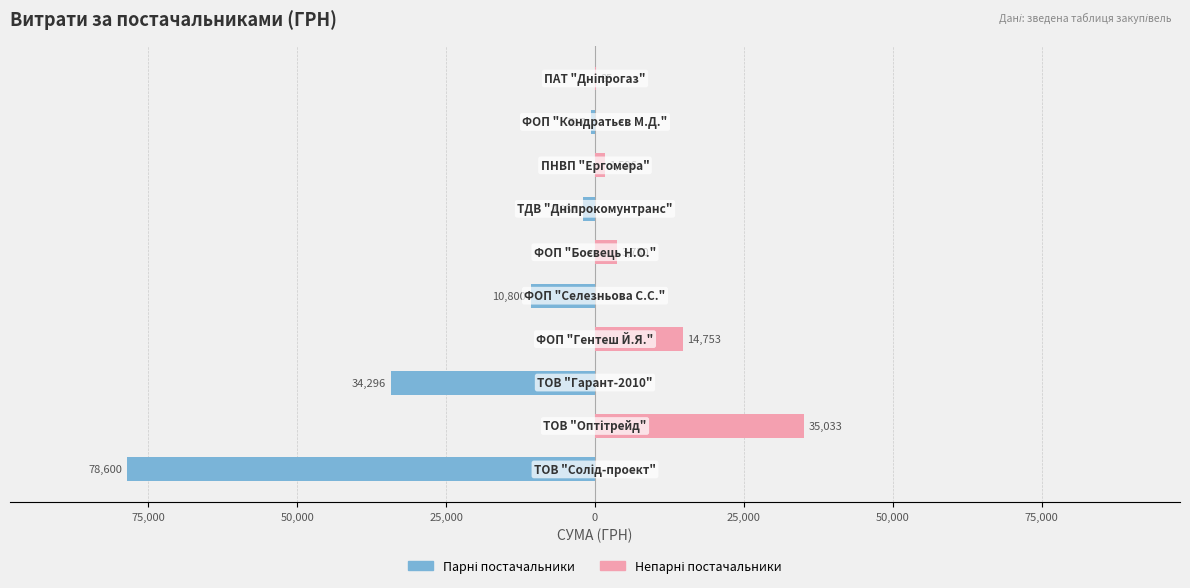

How many bars are there in each group?

2